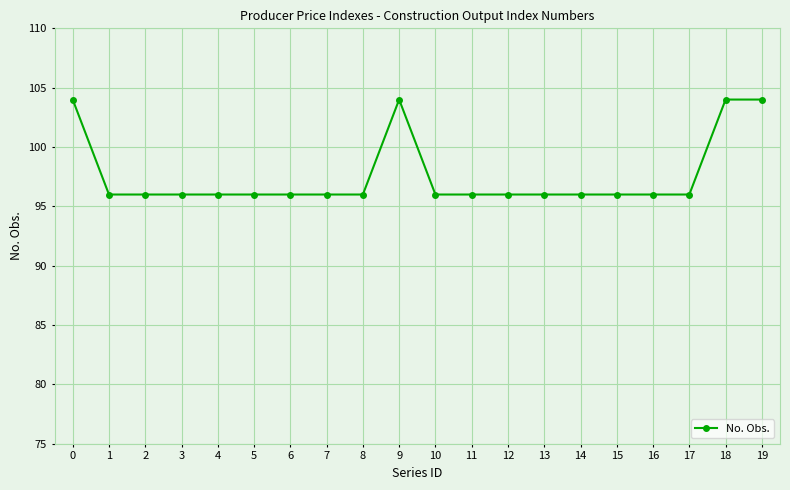

True or false: the data shows 96 at 6.

True